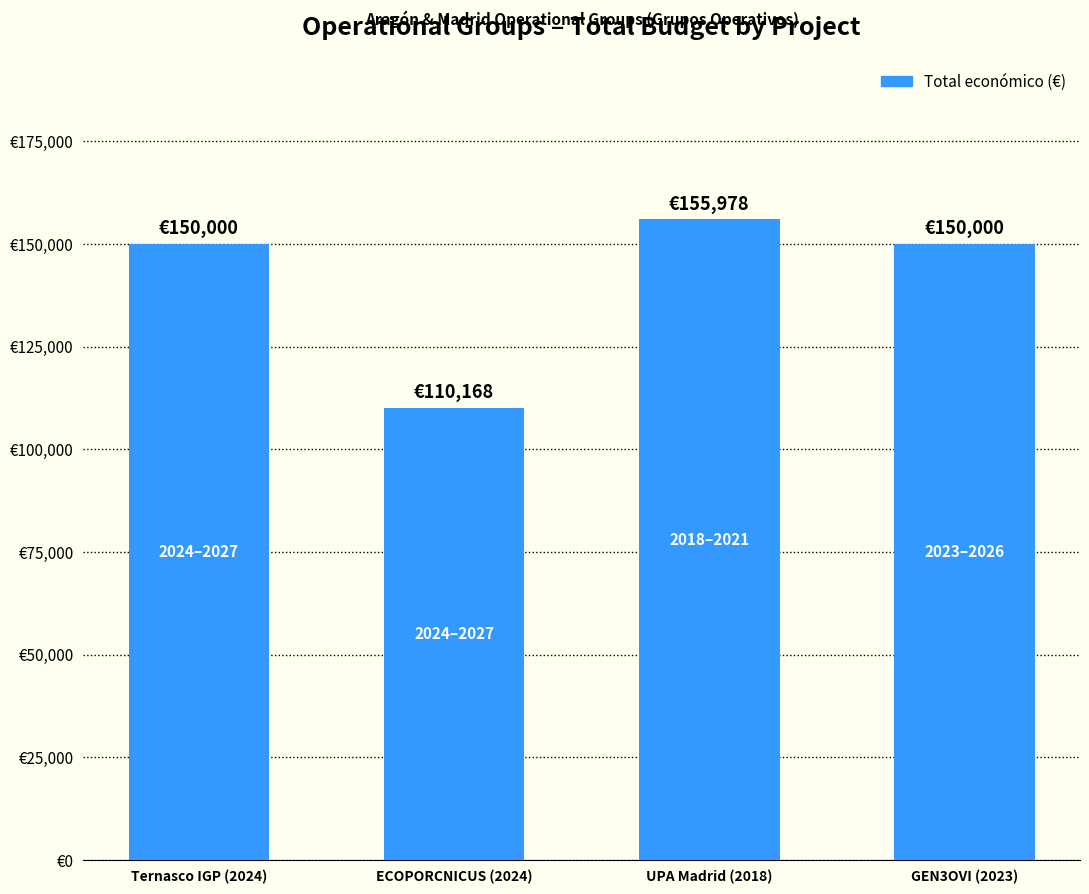

Are the bars horizontal?

No